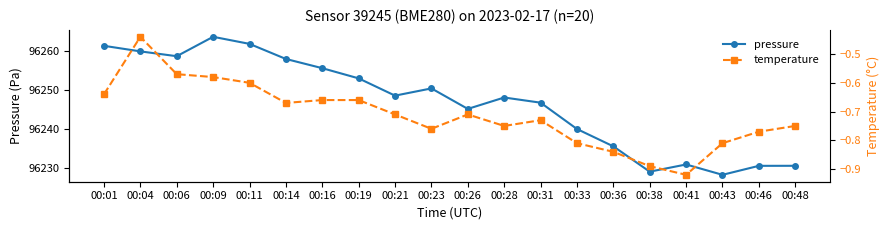

How many distinct data groups are displayed?

2